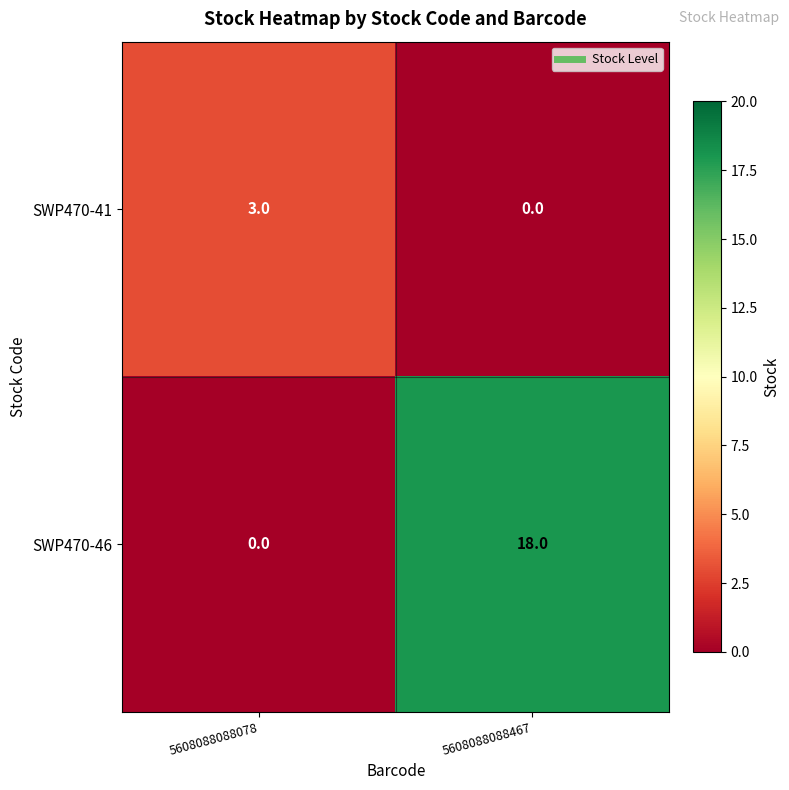

Where is SWP470-46 nearest to the value 9?

5608088088078